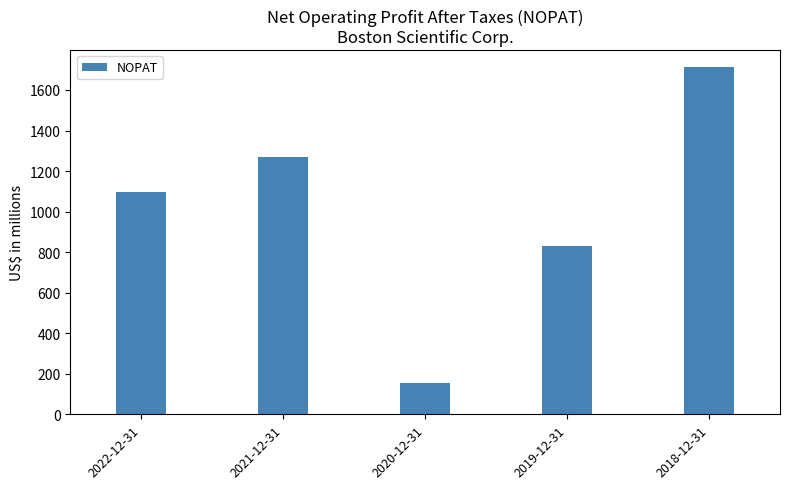

Rank the categories by value from highest to lowest.

2018-12-31, 2021-12-31, 2022-12-31, 2019-12-31, 2020-12-31